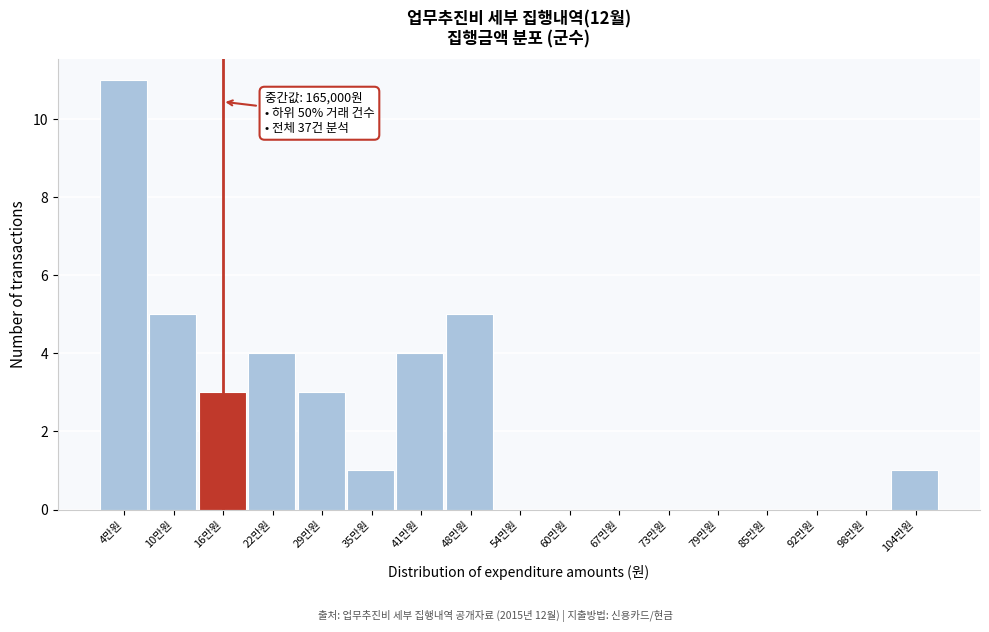

Reading left to right, what are all the values shown in this chart?

4만원=11	10만원=5	16만원=3	22만원=4	29만원=3	35만원=1	41만원=4	48만원=5	54만원=0	60만원=0	67만원=0	73만원=0	79만원=0	85만원=0	92만원=0	98만원=0	104만원=1